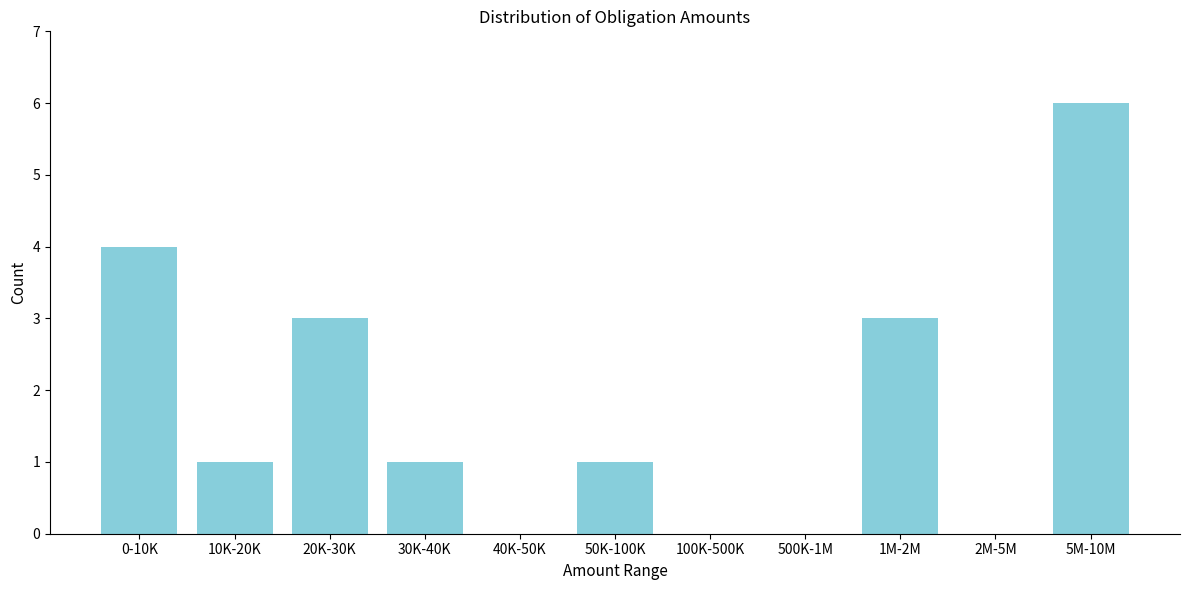

Reading left to right, list all the values displayed in this chart.

0-10K=4	10K-20K=1	20K-30K=3	30K-40K=1	40K-50K=0	50K-100K=1	100K-500K=0	500K-1M=0	1M-2M=3	2M-5M=0	5M-10M=6